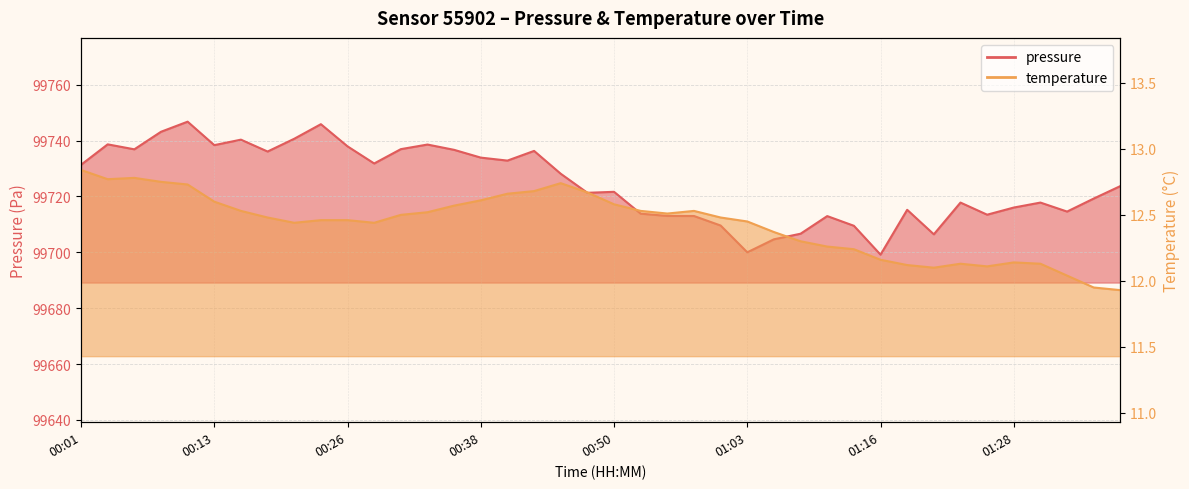

List the series in order of their peak value, lowest first.

temperature, pressure